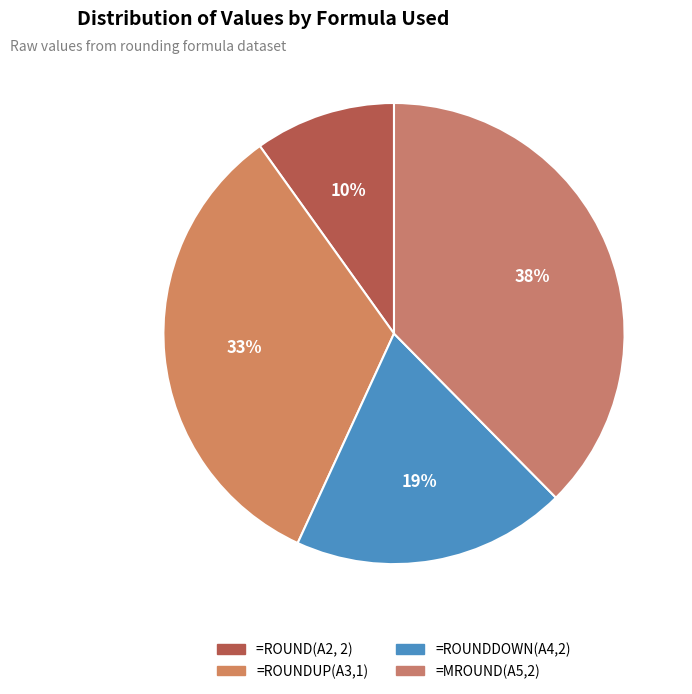

How many slices are in this pie chart?

4